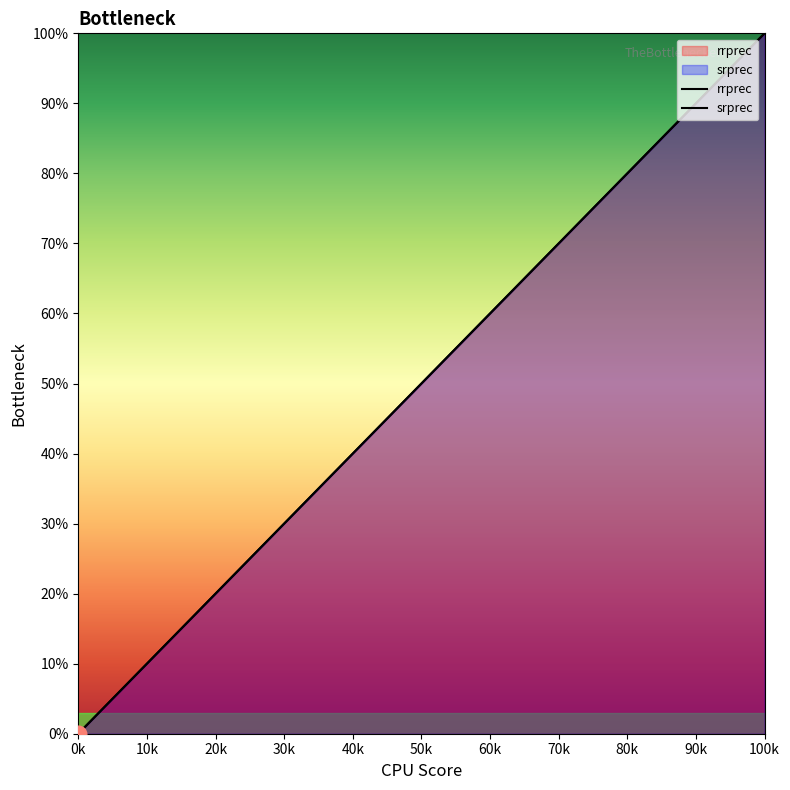

Which series has the widest spread of values?

rrprec